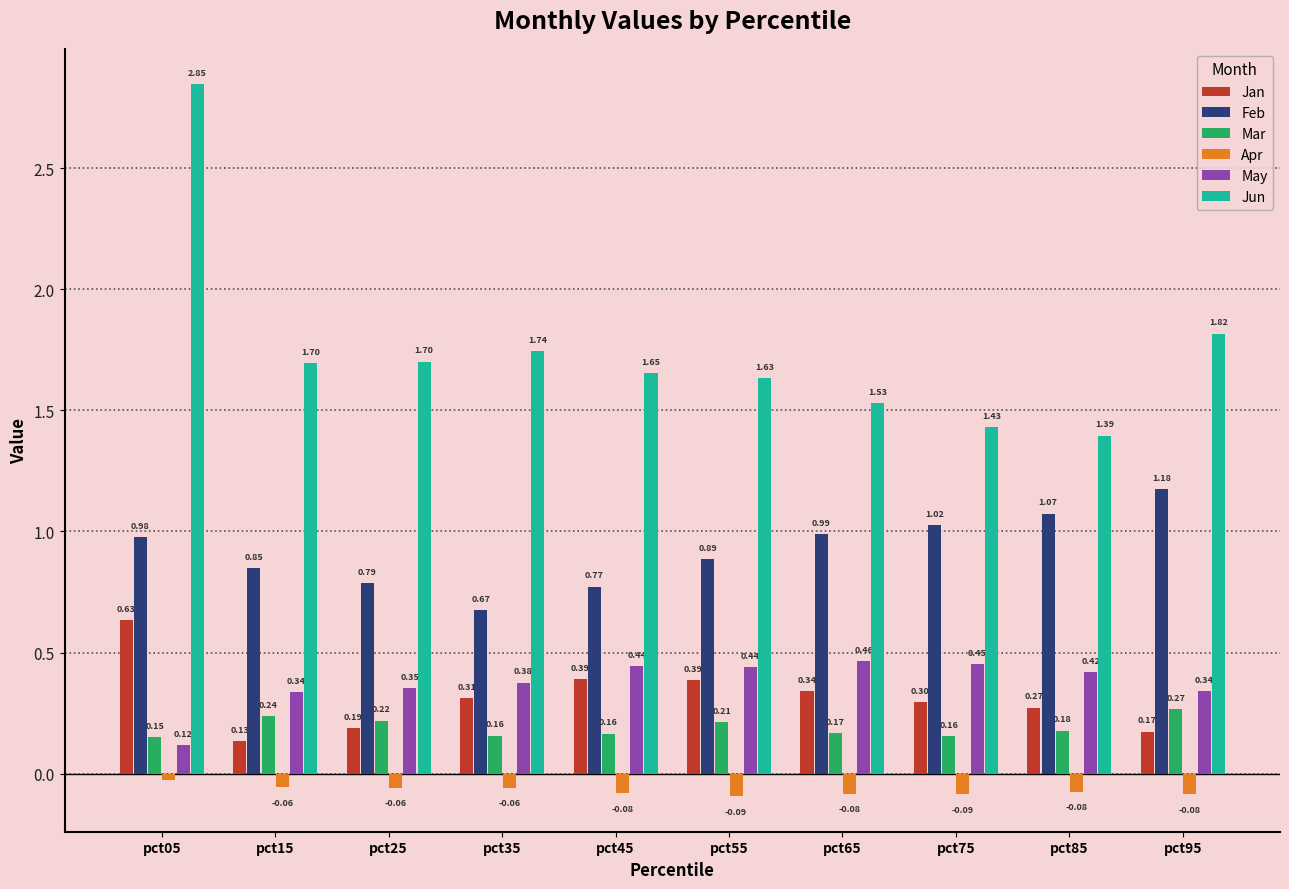

Rank the series by their maximum value, from lowest to highest.

Apr, Mar, May, Jan, Feb, Jun